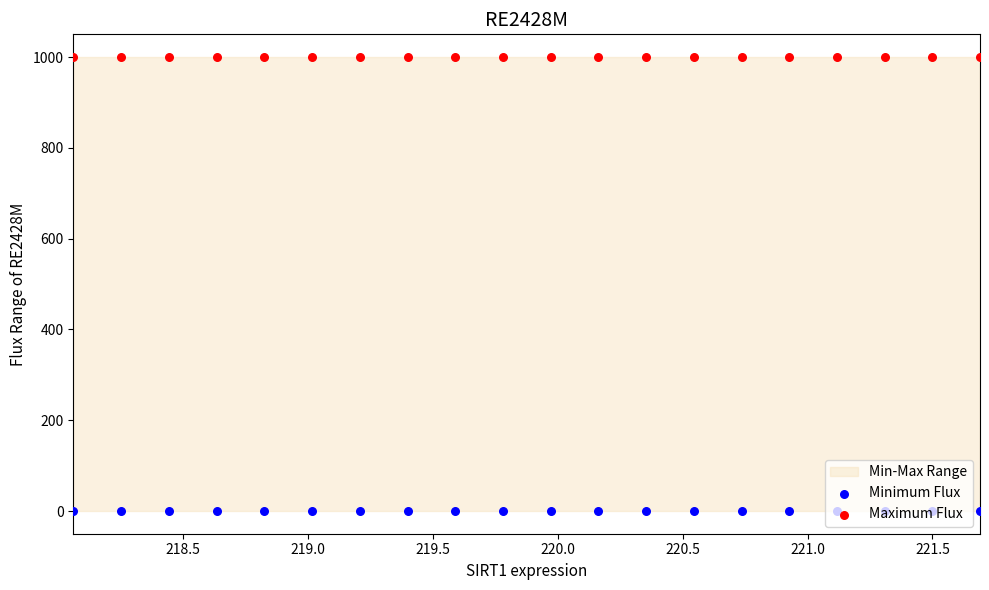

Which series contains the lowest Y value?

Minimum Flux